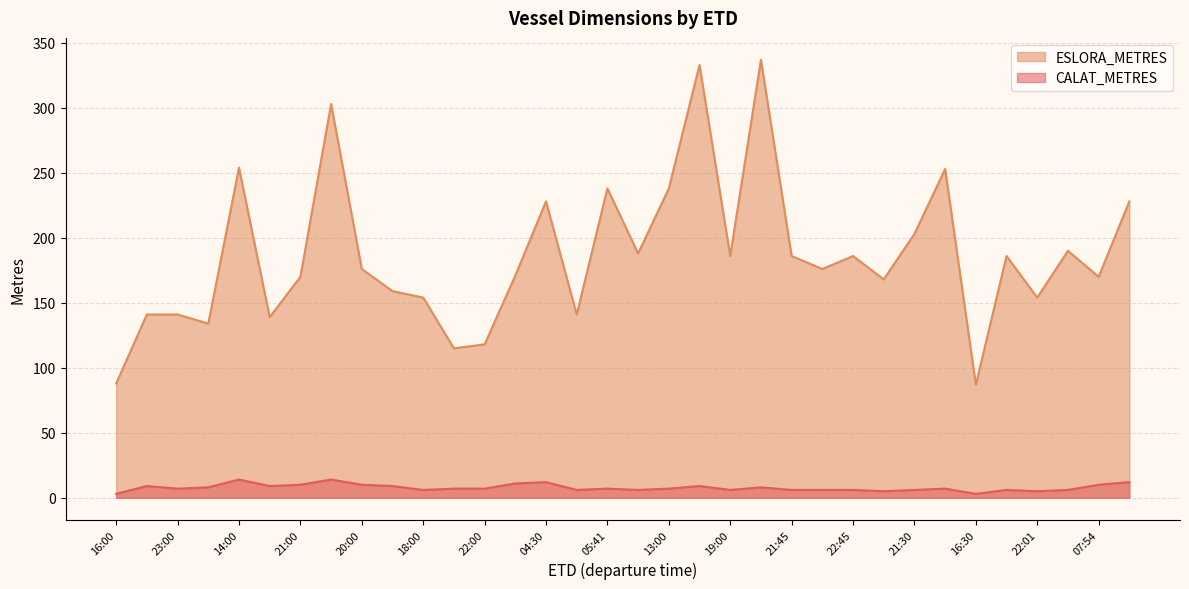

What is the lowest value of the ESLORA_METRES series?

87